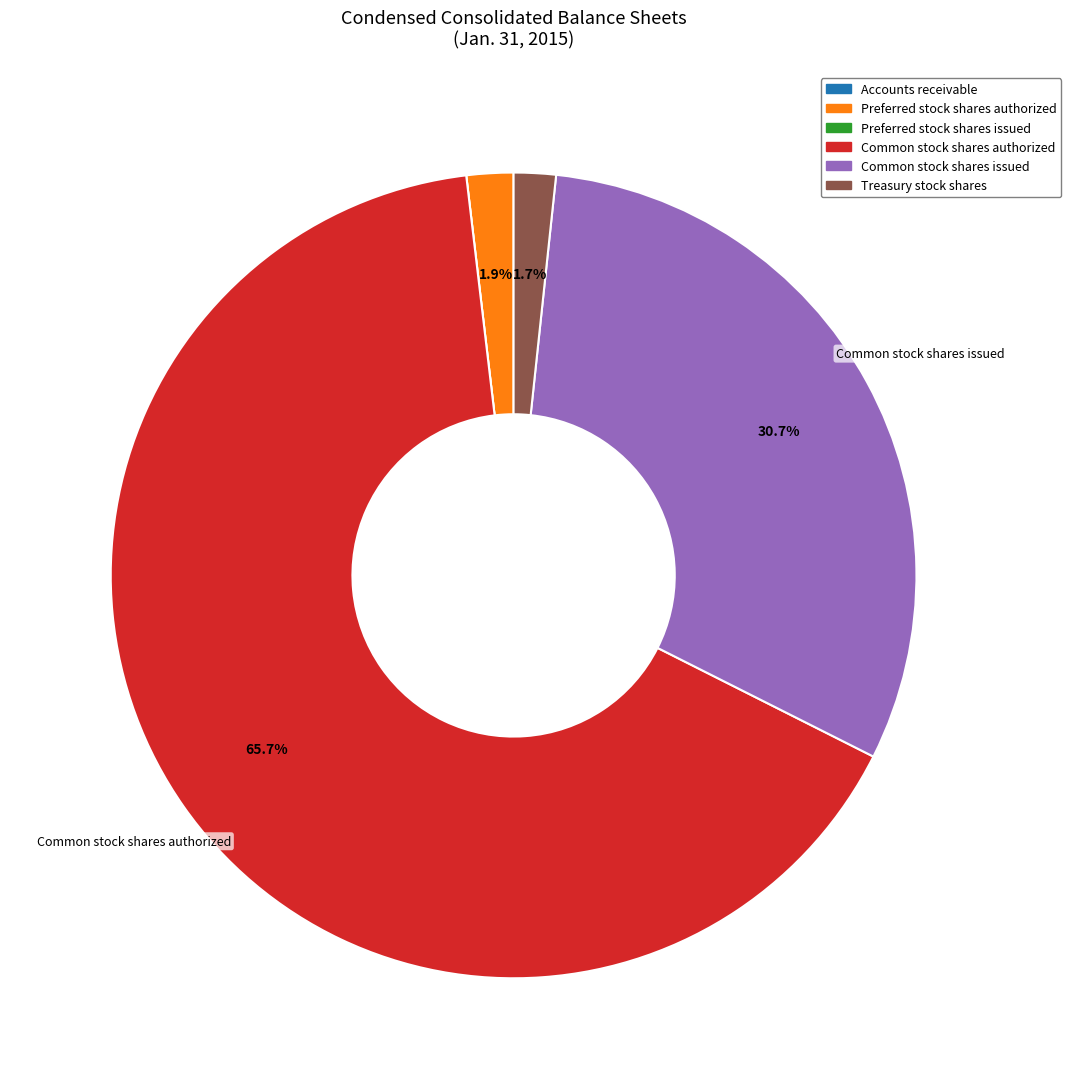

To the nearest percent, what percentage of the pie is Treasury stock shares?

2%